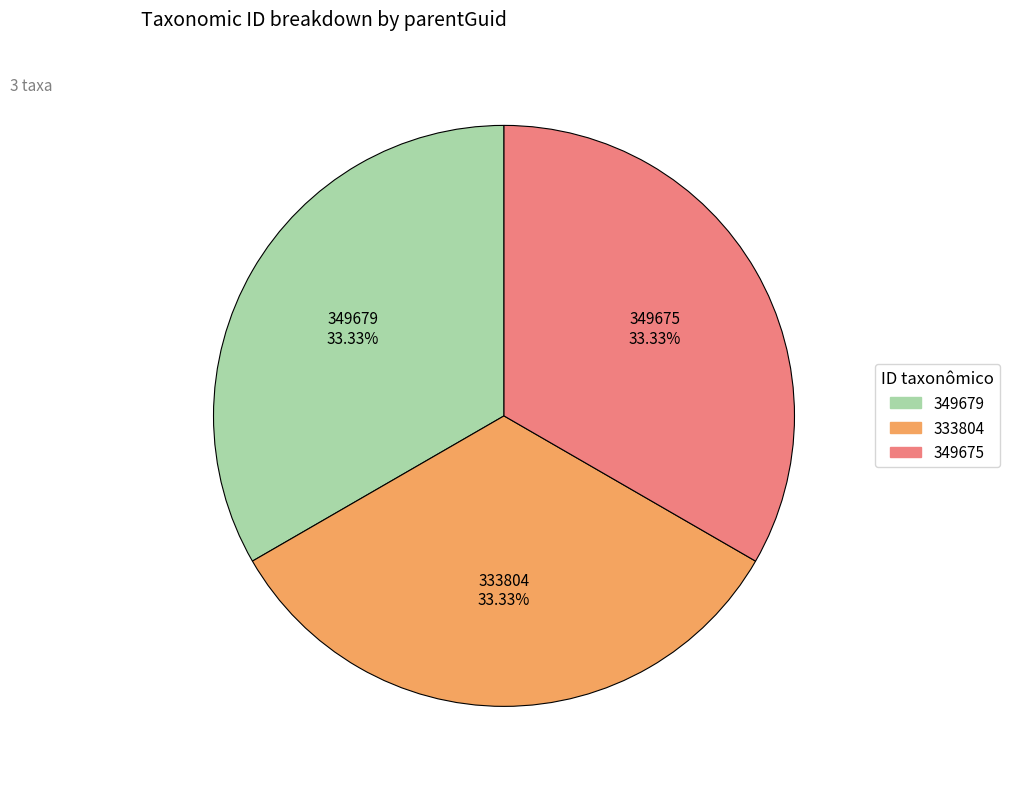

How many segments does this pie chart have?

3